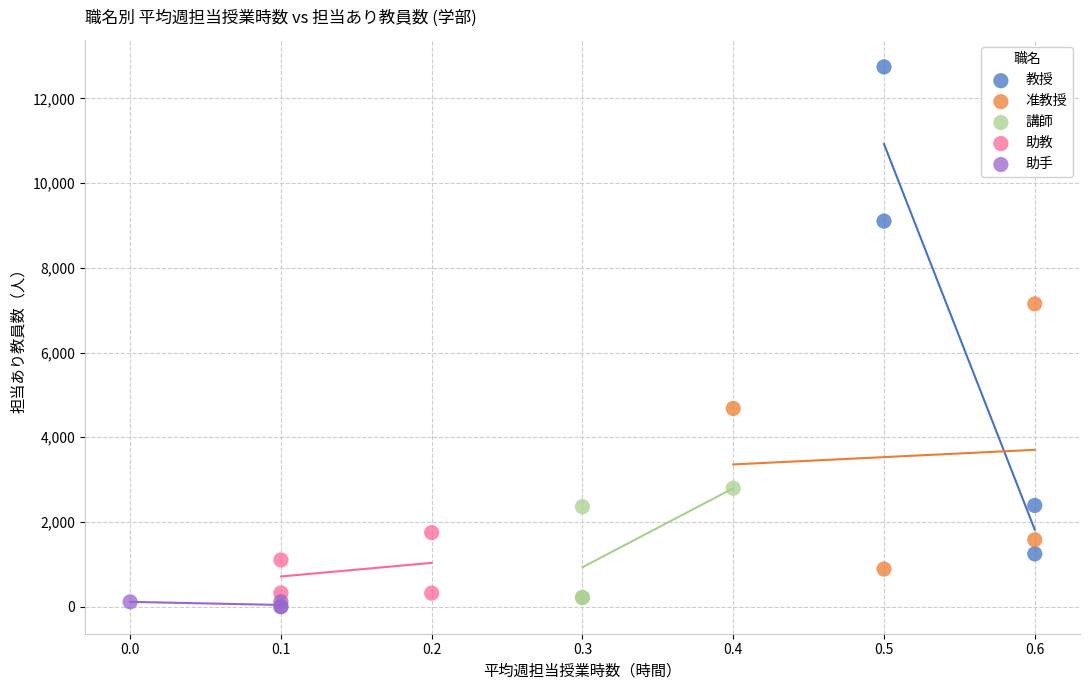

Which series reaches the maximum Y coordinate?

教授